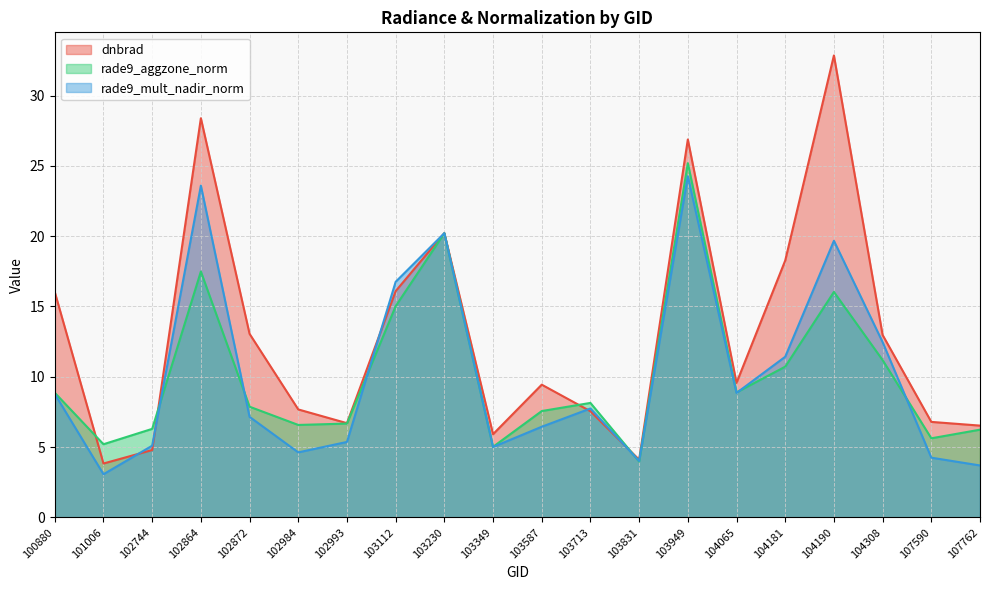

What is the value of the rade9_mult_nadir_norm point at the 20th from the left?

3.7